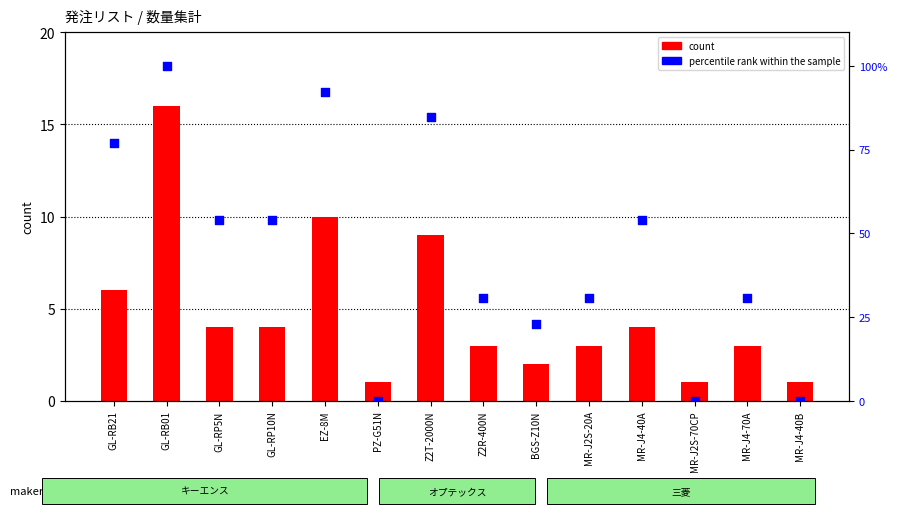

At which category is the sum across all series the highest?

GL-RB01